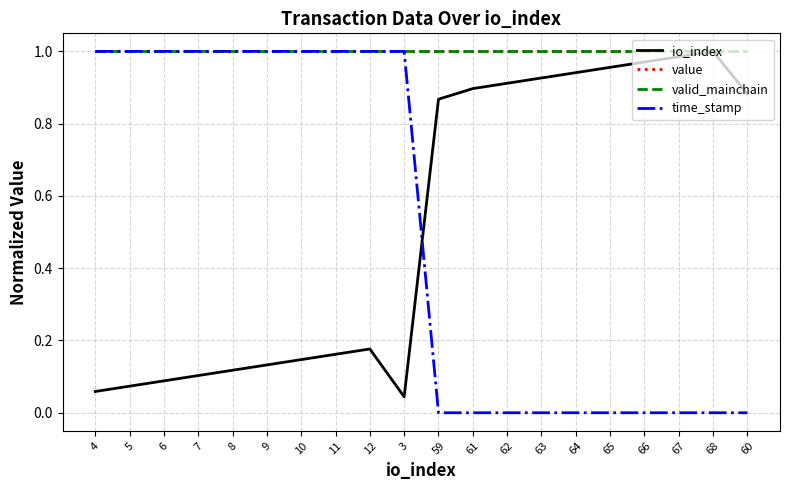

At which label is io_index closest to 0?

3